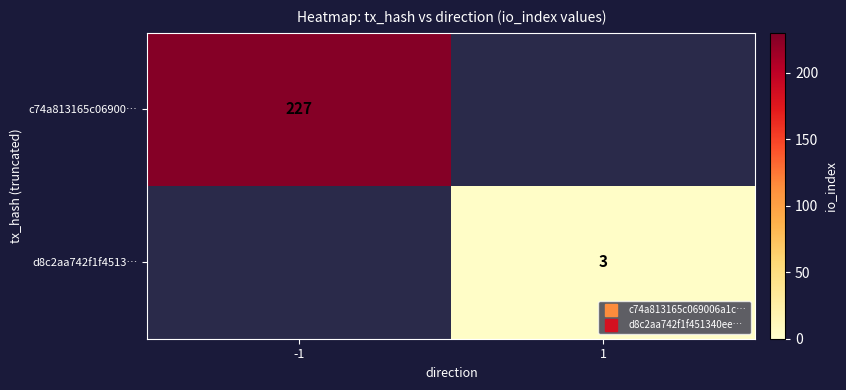

Is it true that d8c2aa742f1f4513… equals 4 at 1?

False